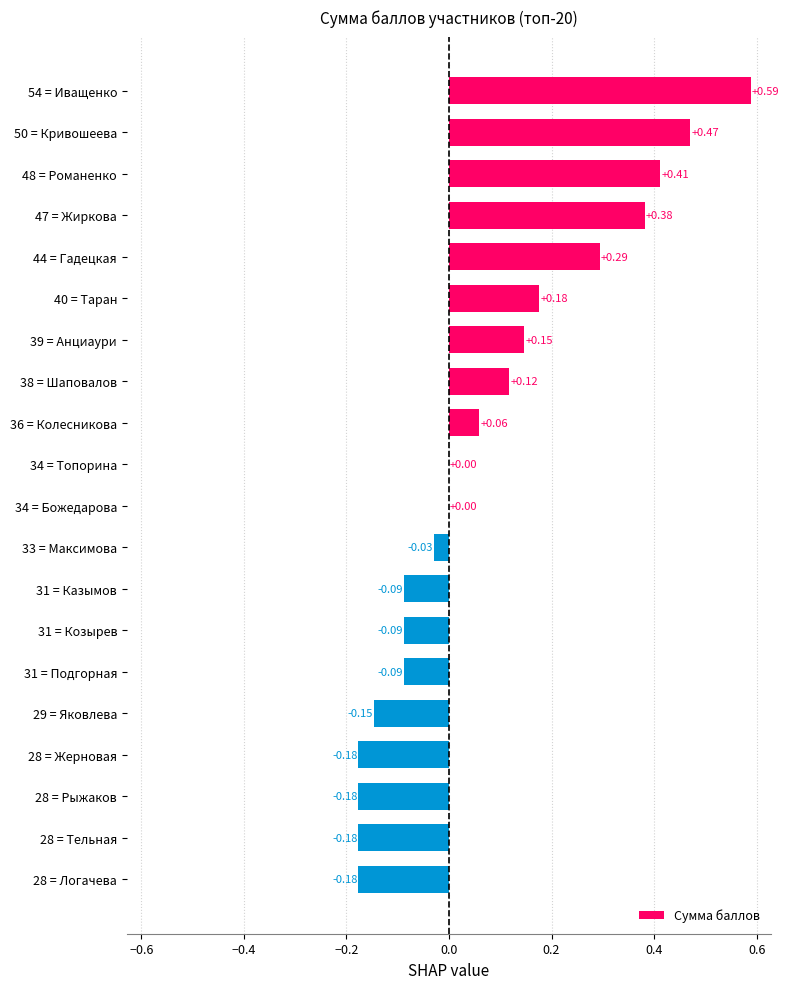

What is the sum of the values at 54 = Иващенко and 50 = Кривошеева?

1.1